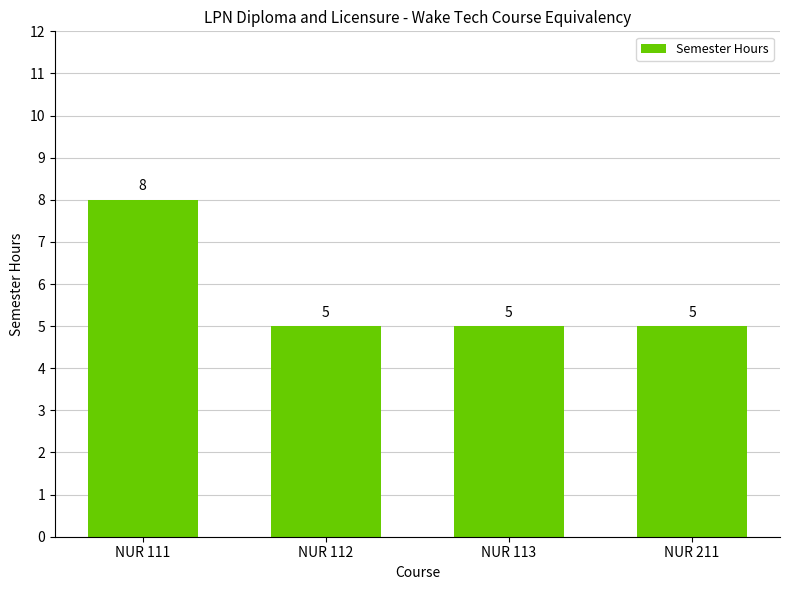

Count the values in the range 5 to 8.

4